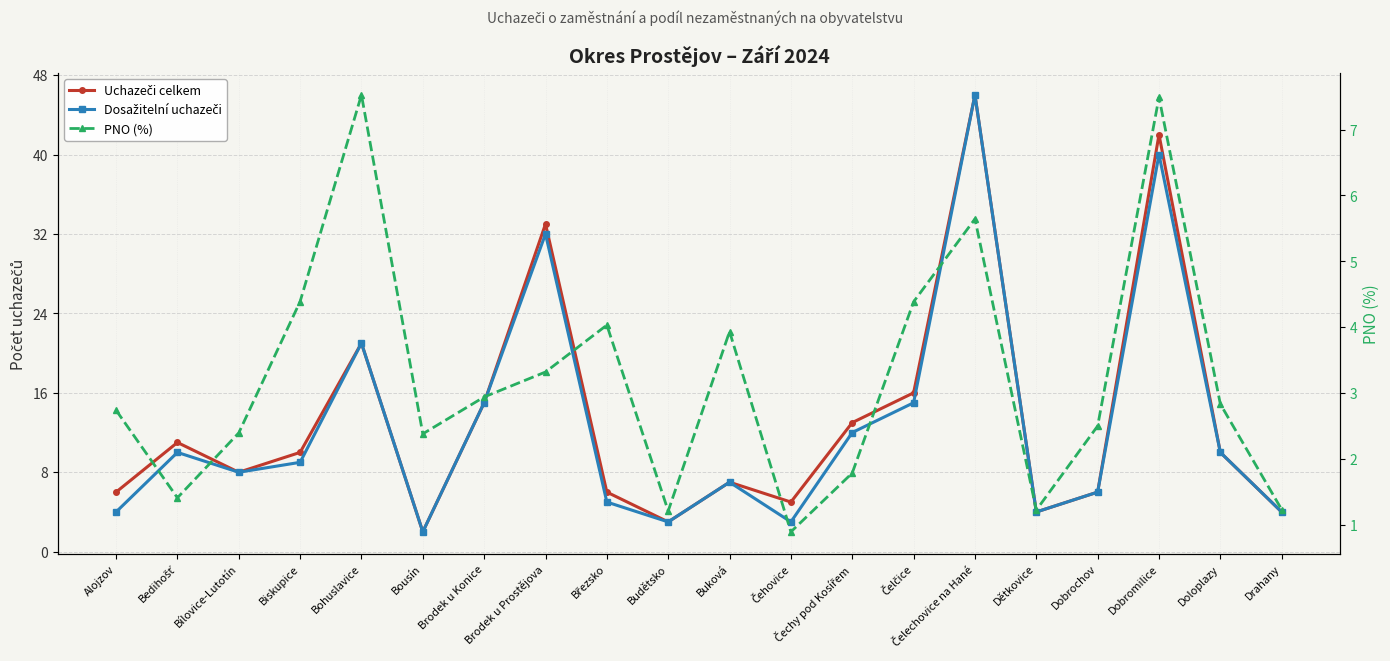

What is the average value of the Uchazeči celkem series?

13.4